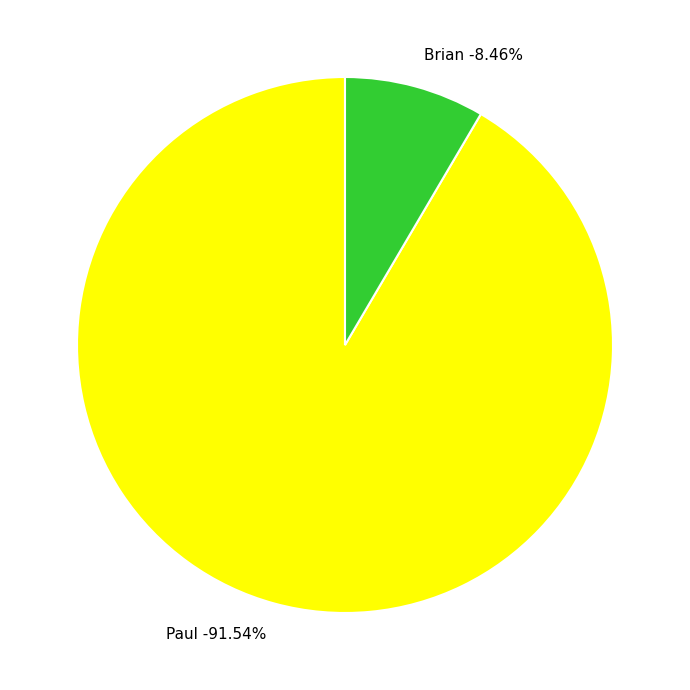

What portion of the pie excludes Brian?

91.5%